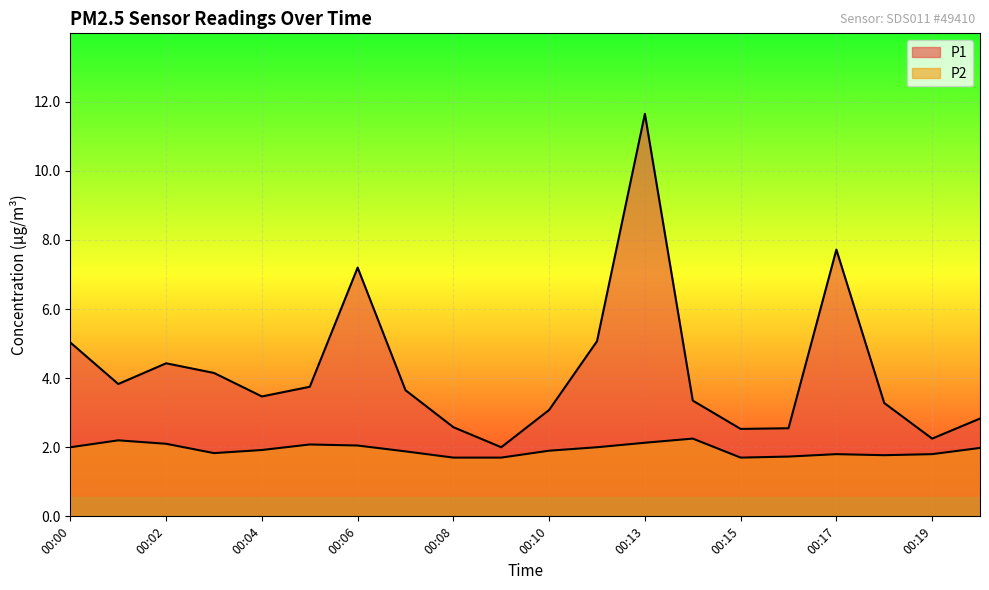

What is the minimum value shown in the chart?

1.7